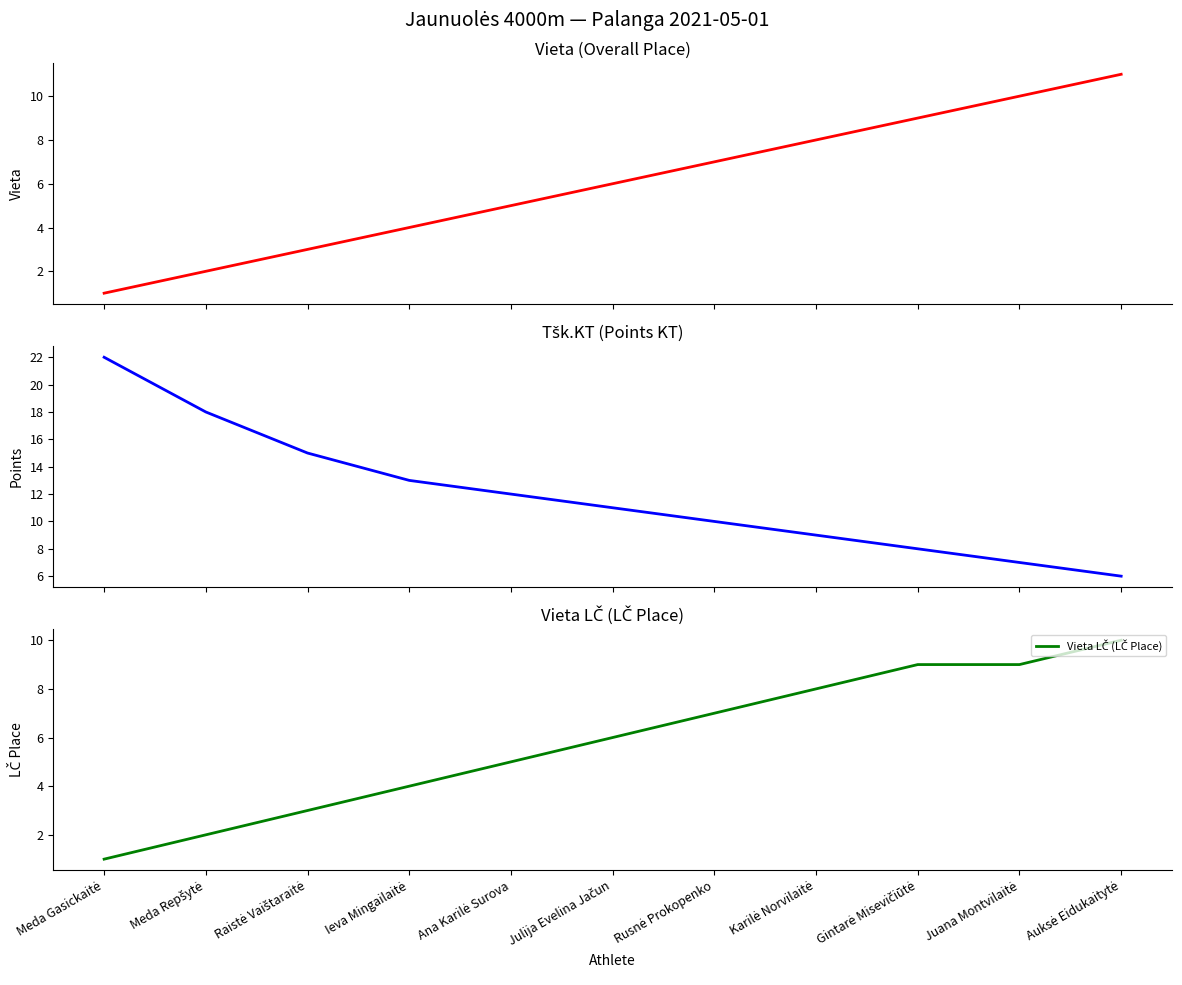

Where does the Tšk.KT (Points KT) series first go above 11?

Meda Gasickaitė